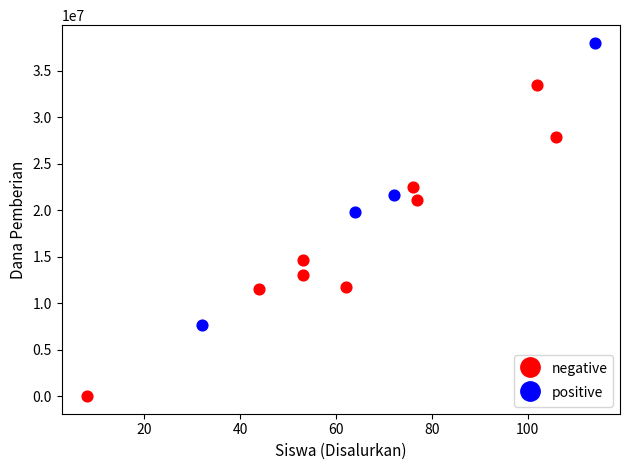

Which series contains the lowest Y value?

negative